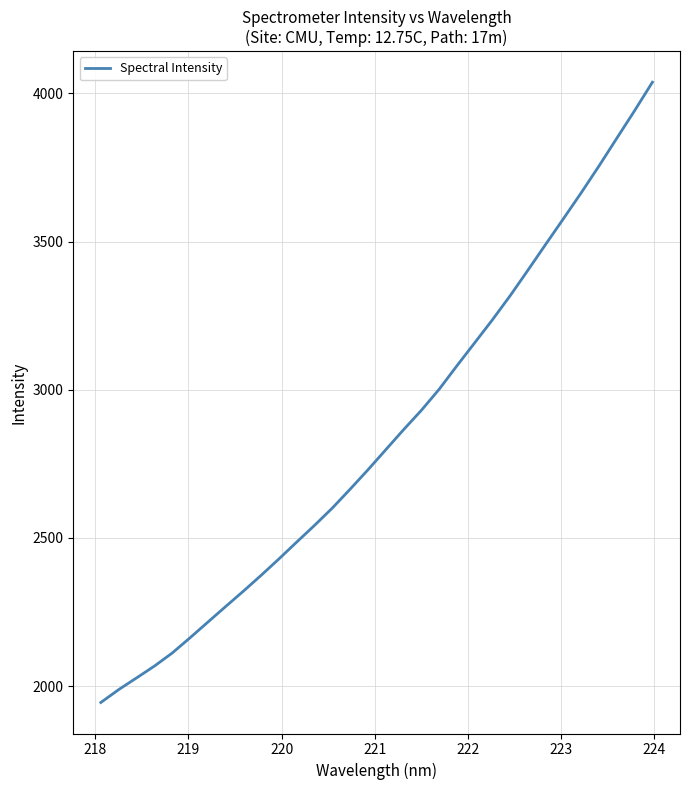

What is the smallest value displayed?

1944.4